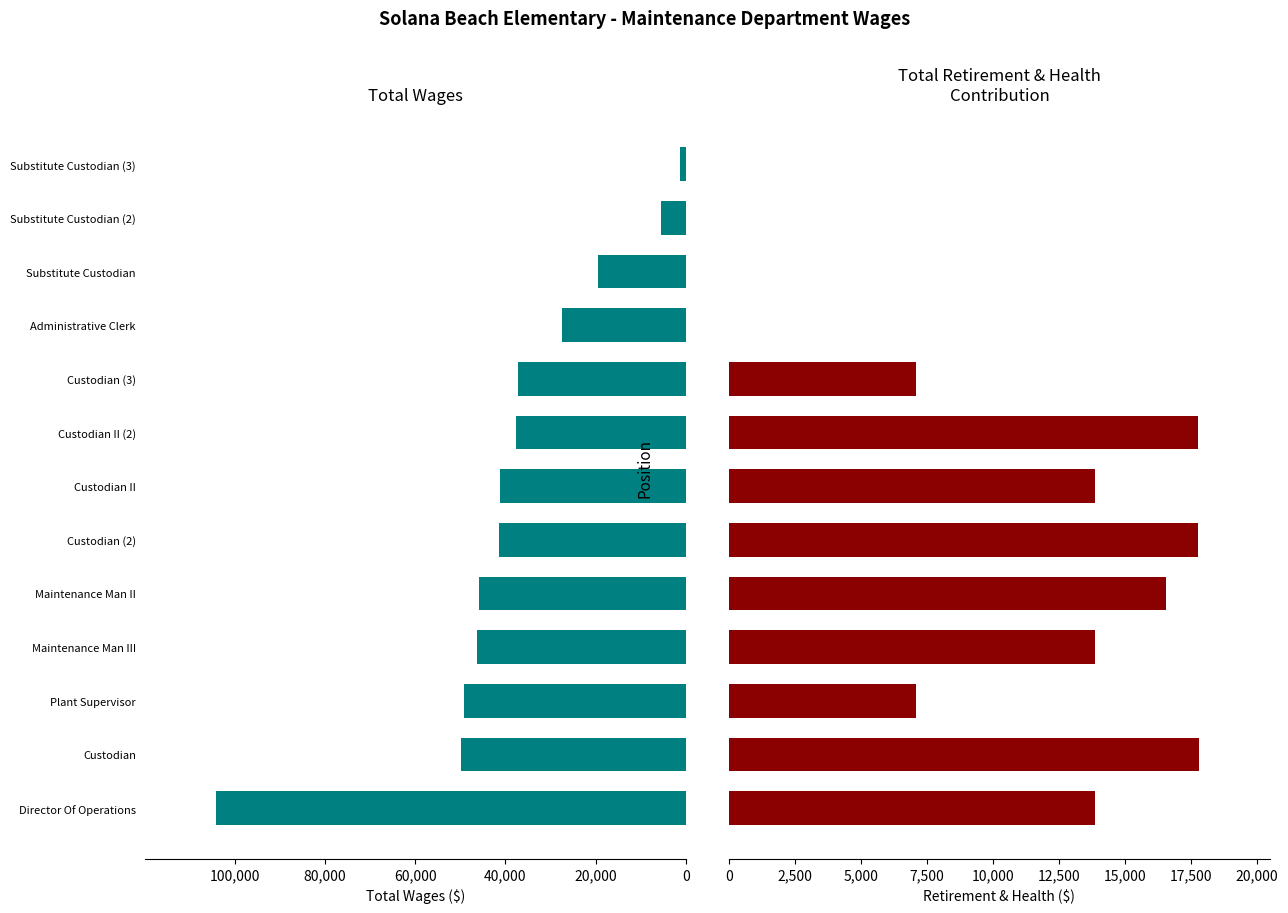

Between Maintenance Man II and Administrative Clerk, which series saw the biggest shift?

Total Wages